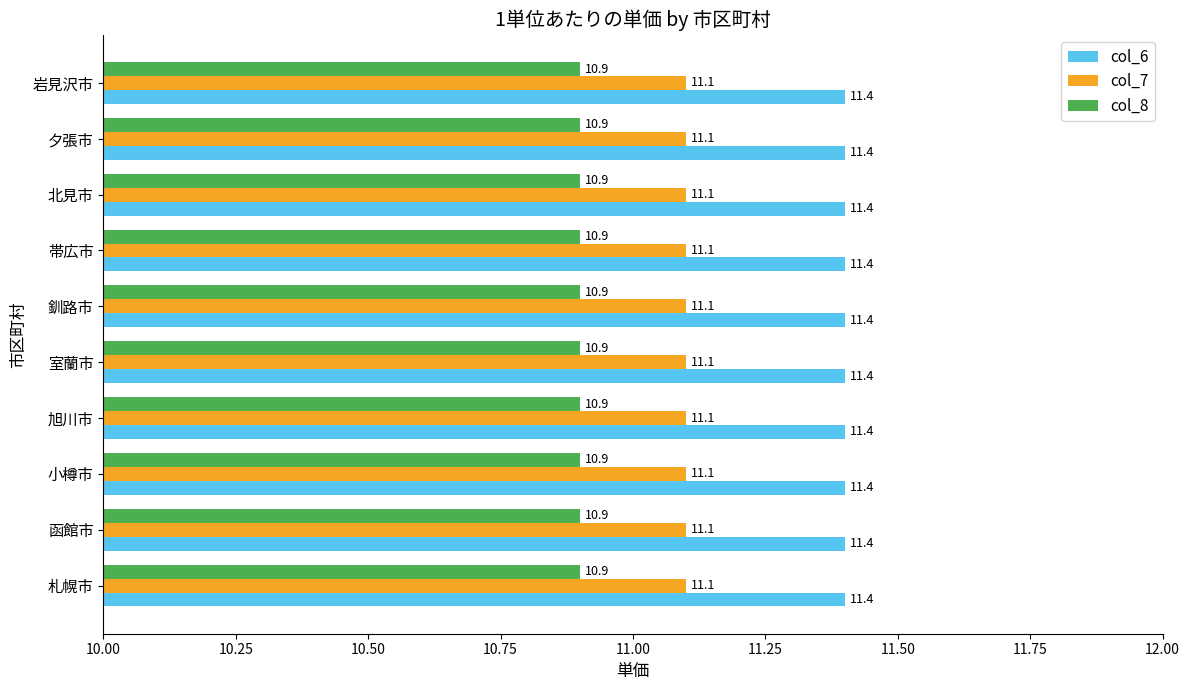

Is it true that col_7 equals 11.1 at 函館市?

True